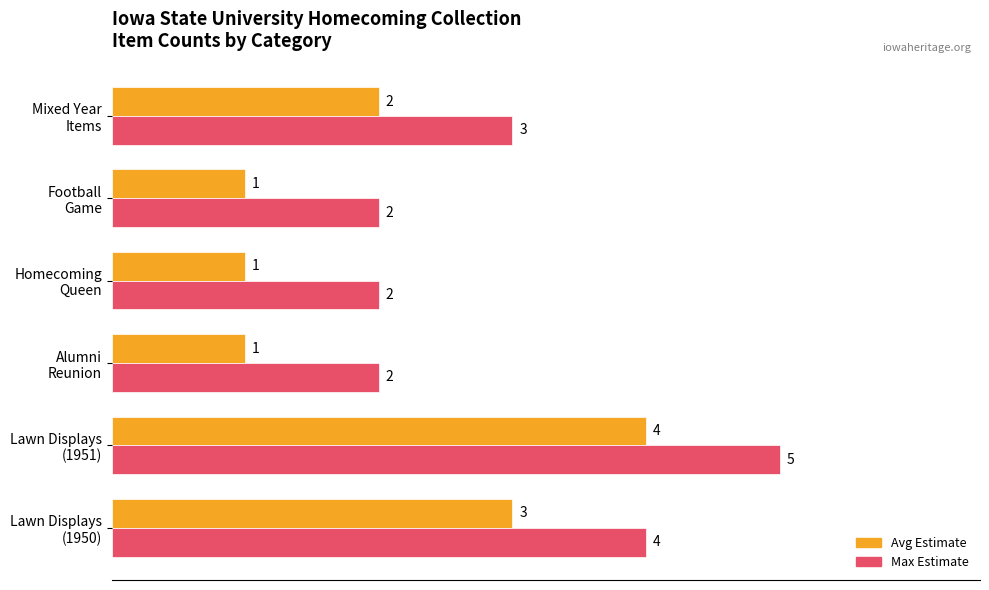

What is the maximum value shown in the chart?

5